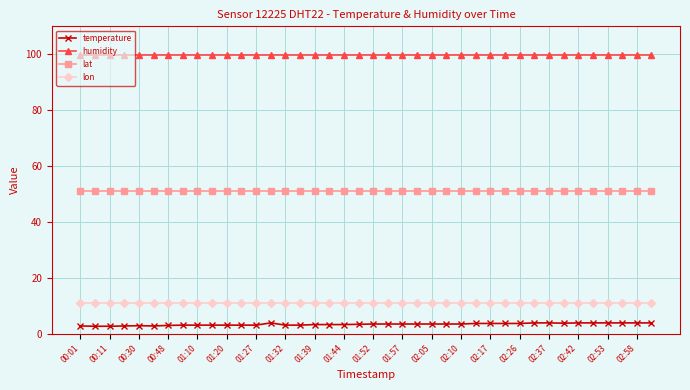

Rank the series by their maximum value, from highest to lowest.

humidity, lat, lon, temperature